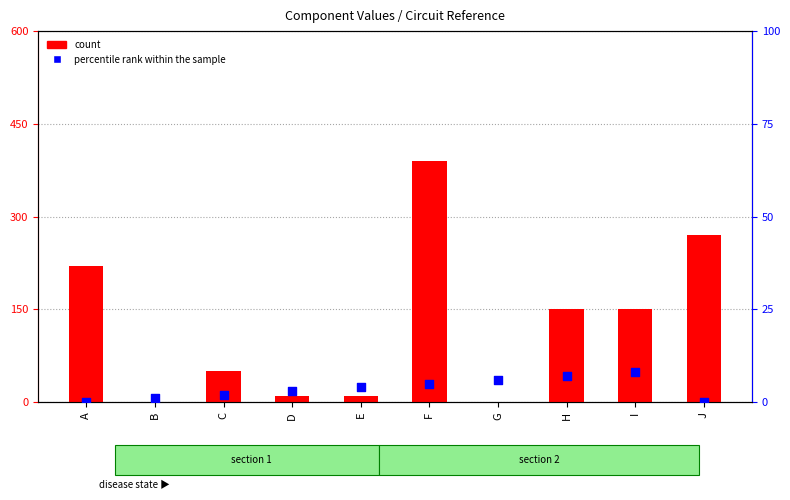

Which series reaches the maximum Y coordinate?

count